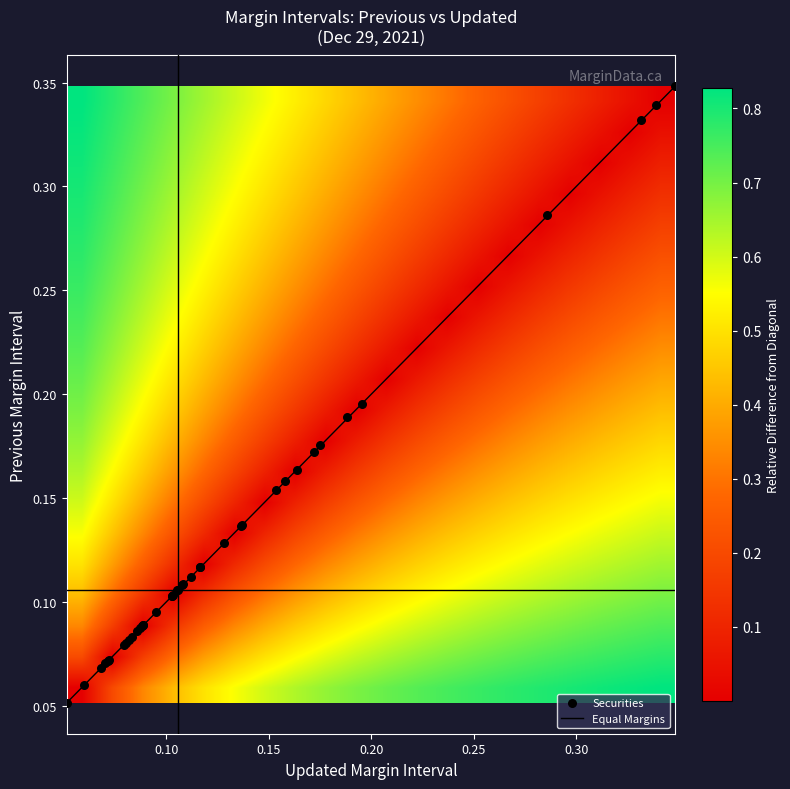

Is the value of adjusted at 39 greater than the value of converge at 36?

No